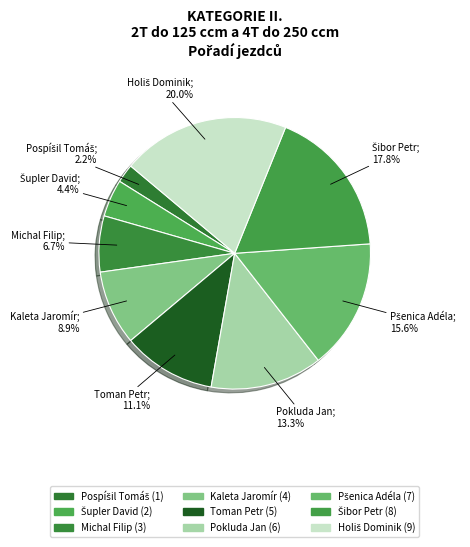

How many segments does this pie chart have?

9